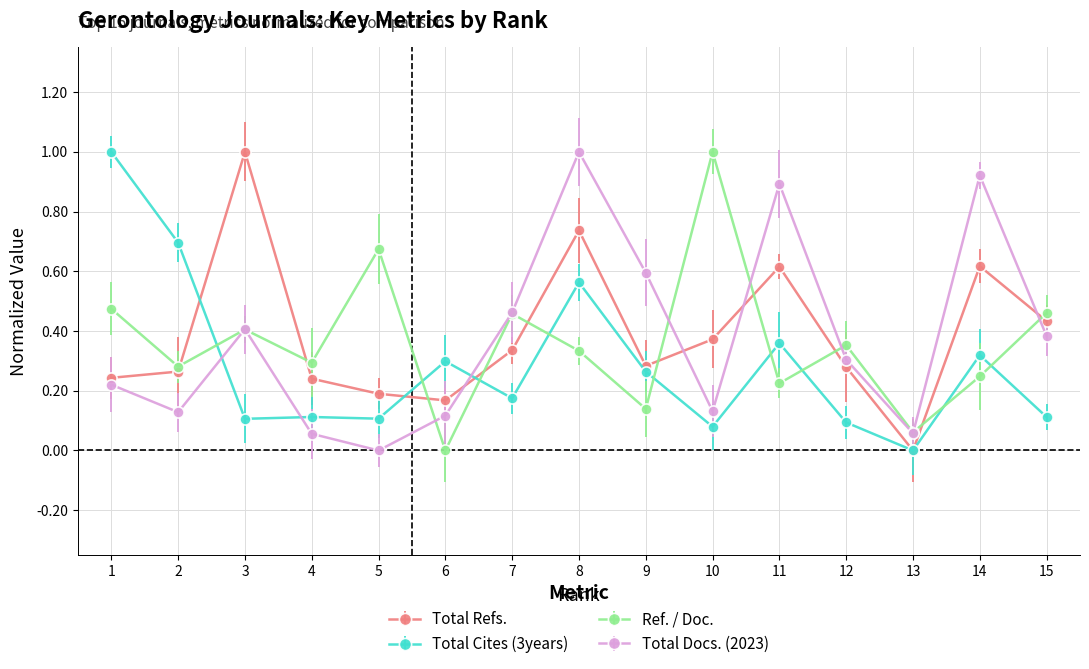

True or false: Ref. / Doc. and Total Cites (3years) cross at least once.

True